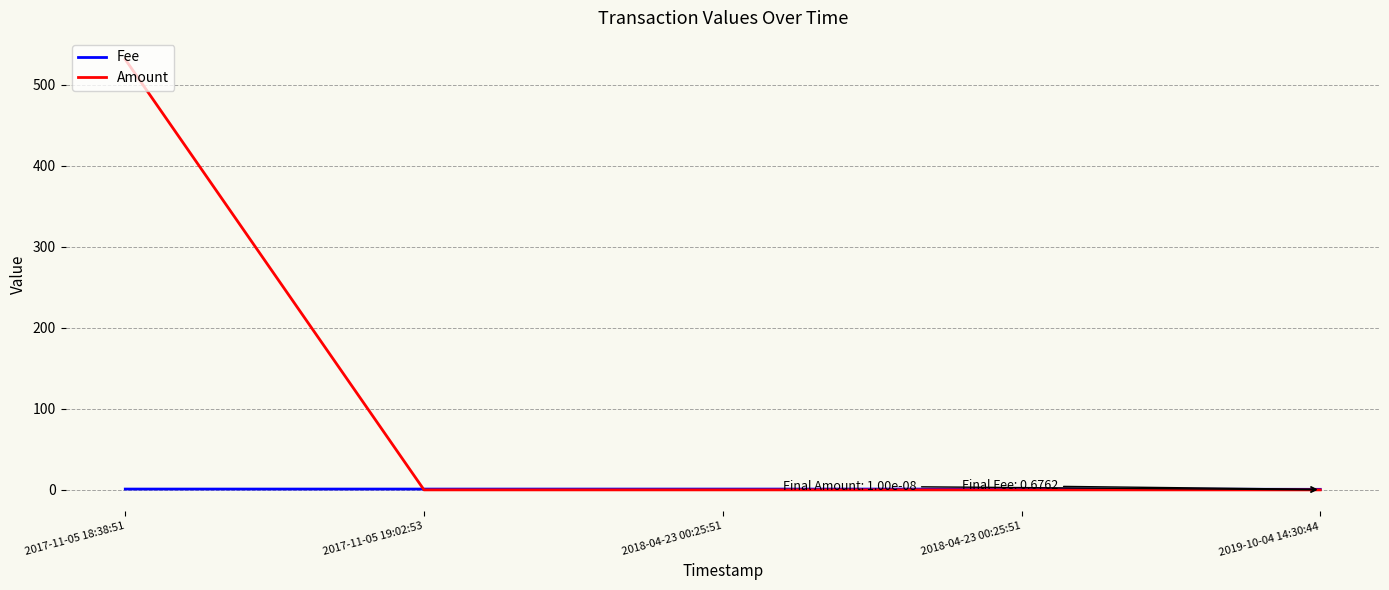

Reading left to right, transcribe all the data shown in this chart.

Fee: 1.0	1.0	1.0	1.0	0.7
Amount: 531.0	0.0	0.0	0.0	0.0